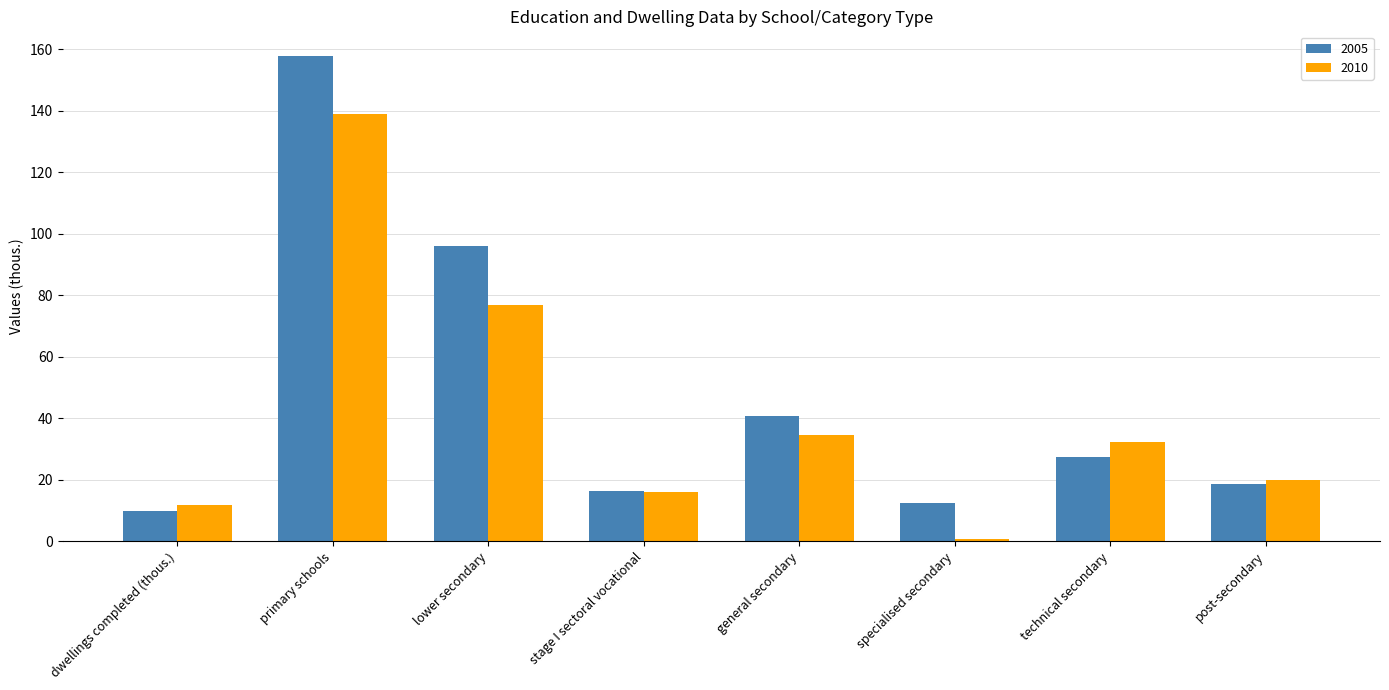

At which category is the sum across all series the highest?

primary schools